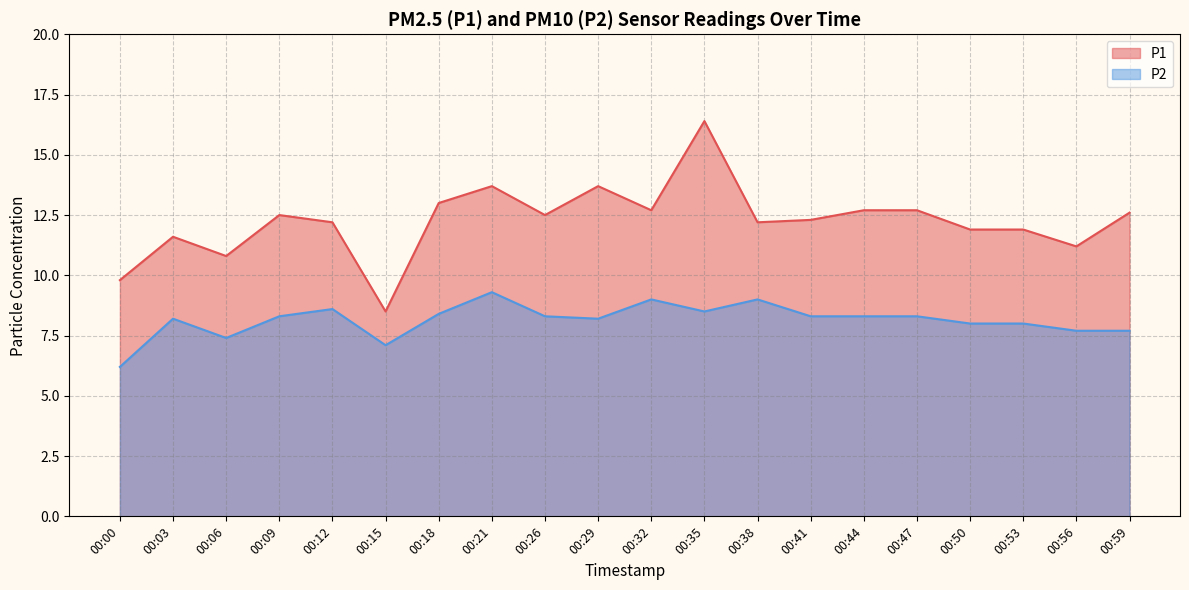

What is the difference between the P2 values at 00:03 and 00:32?

0.8